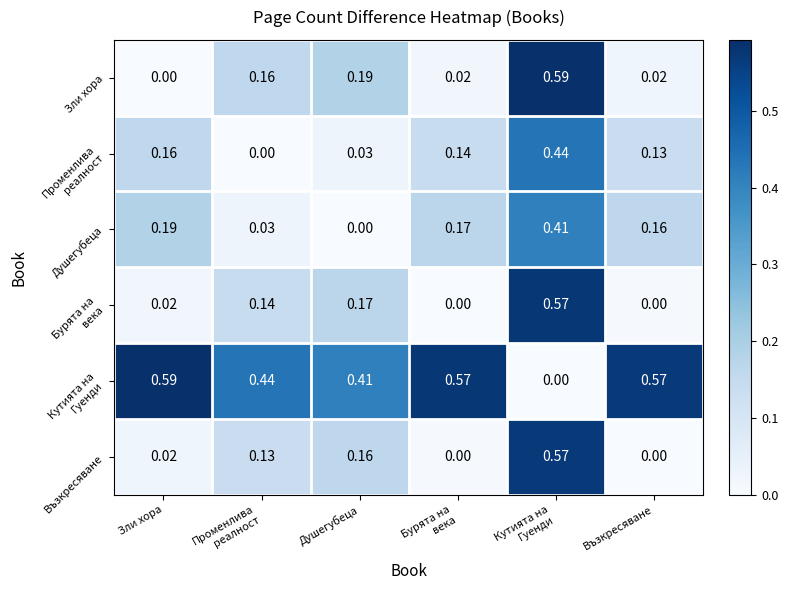

List the series in order of their peak value, highest first.

Зли хора, Кутията на Гуенди, Бурята на века, Възкресяване, Променлива реалност, Душегубеца